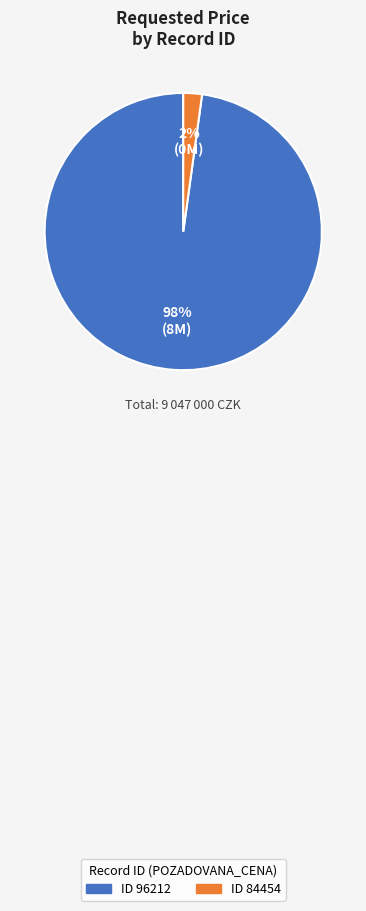

To the nearest percent, what is the difference between the largest and smallest slice percentages?

96%